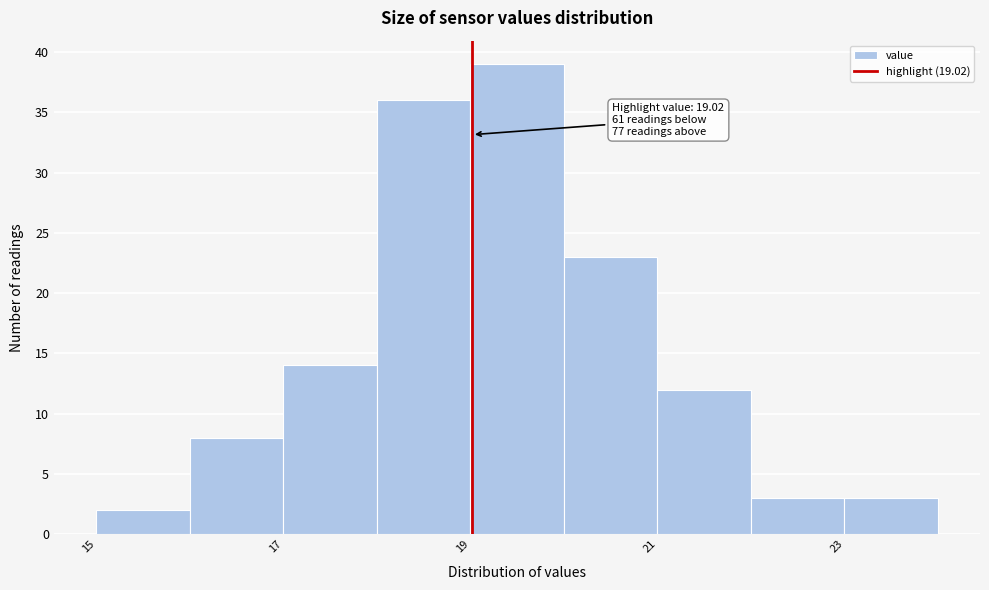

Over which range of the x-axis is the bar tallest?

19 to 20